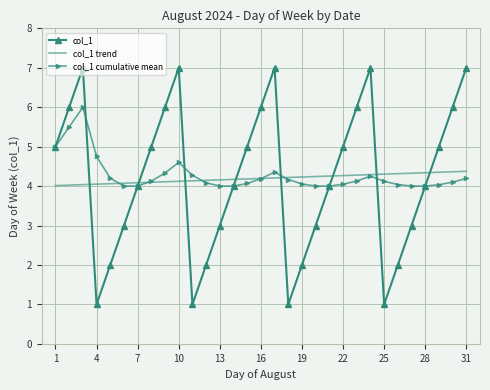

True or false: col_1 and col_1 cumulative mean intersect in this chart.

True